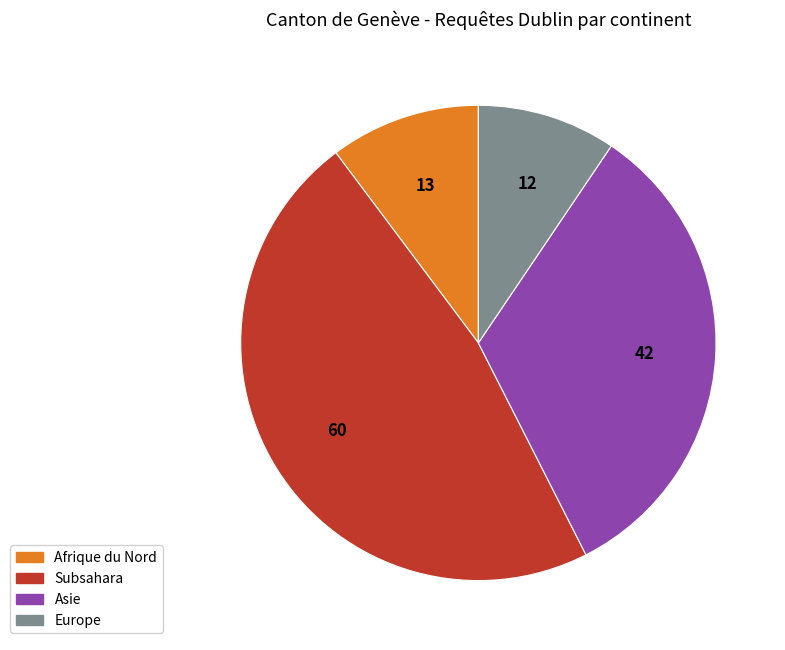

Does any single category account for the majority?

No